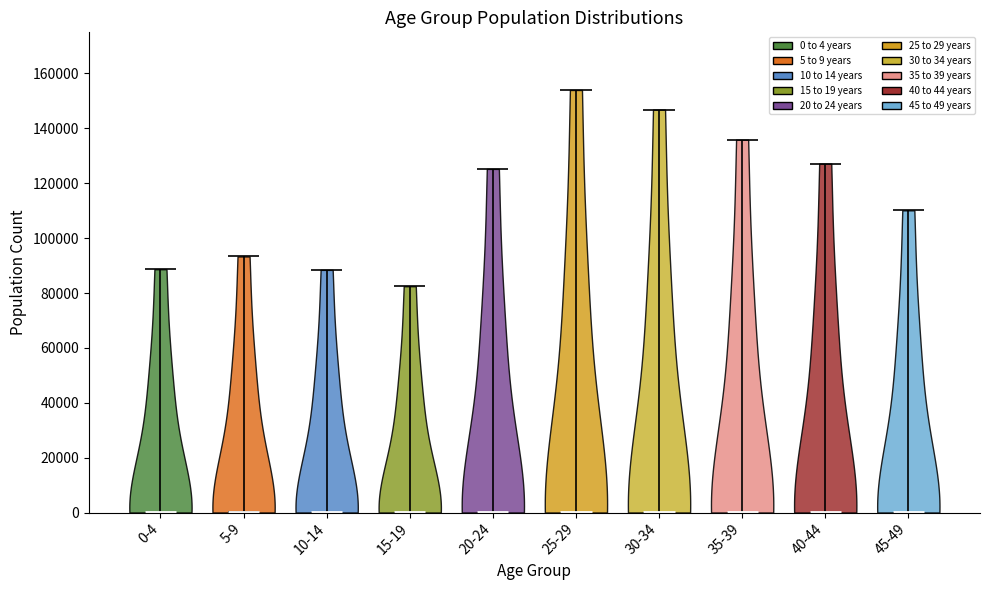

Reading left to right, read every violin against the y-axis: where its median line is, and the lowest and highest points it reaches. The values are not printed on the chart, so give them approximately, as read against the axis.

0-4: median line 0, lowest point 0, highest point 88000
5-9: median line 0, lowest point 0, highest point 94000
10-14: median line 0, lowest point 0, highest point 88000
15-19: median line 0, lowest point 0, highest point 82000
20-24: median line 0, lowest point 0, highest point 126000
25-29: median line 0, lowest point 0, highest point 154000
30-34: median line 0, lowest point 0, highest point 146000
35-39: median line 0, lowest point 0, highest point 136000
40-44: median line 0, lowest point 0, highest point 128000
45-49: median line 0, lowest point 0, highest point 110000